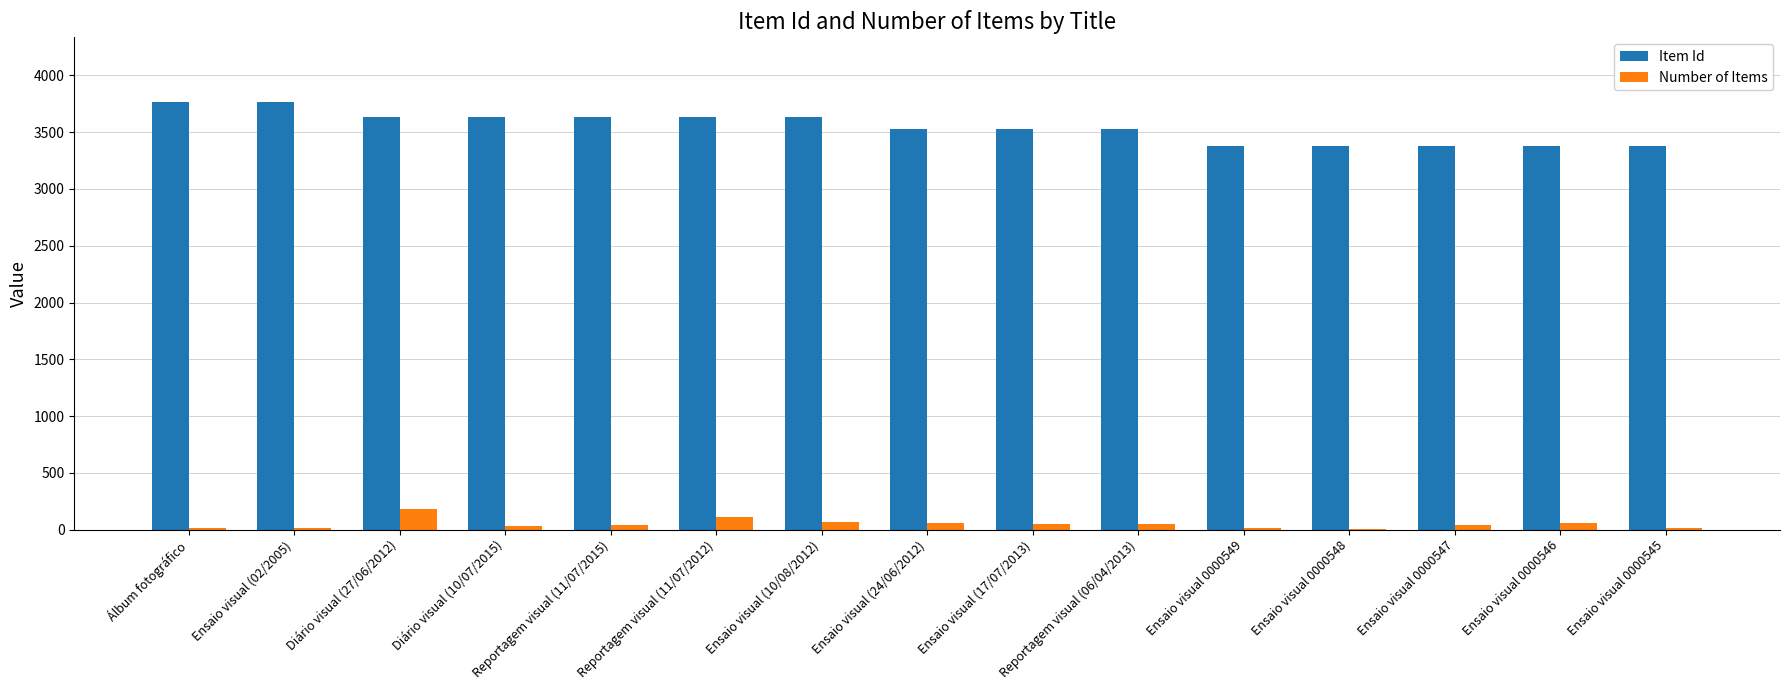

Is the value of Item Id at Ensaio visual (24/06/2012) greater than the value of Number of Items at Ensaio visual (24/06/2012)?

Yes